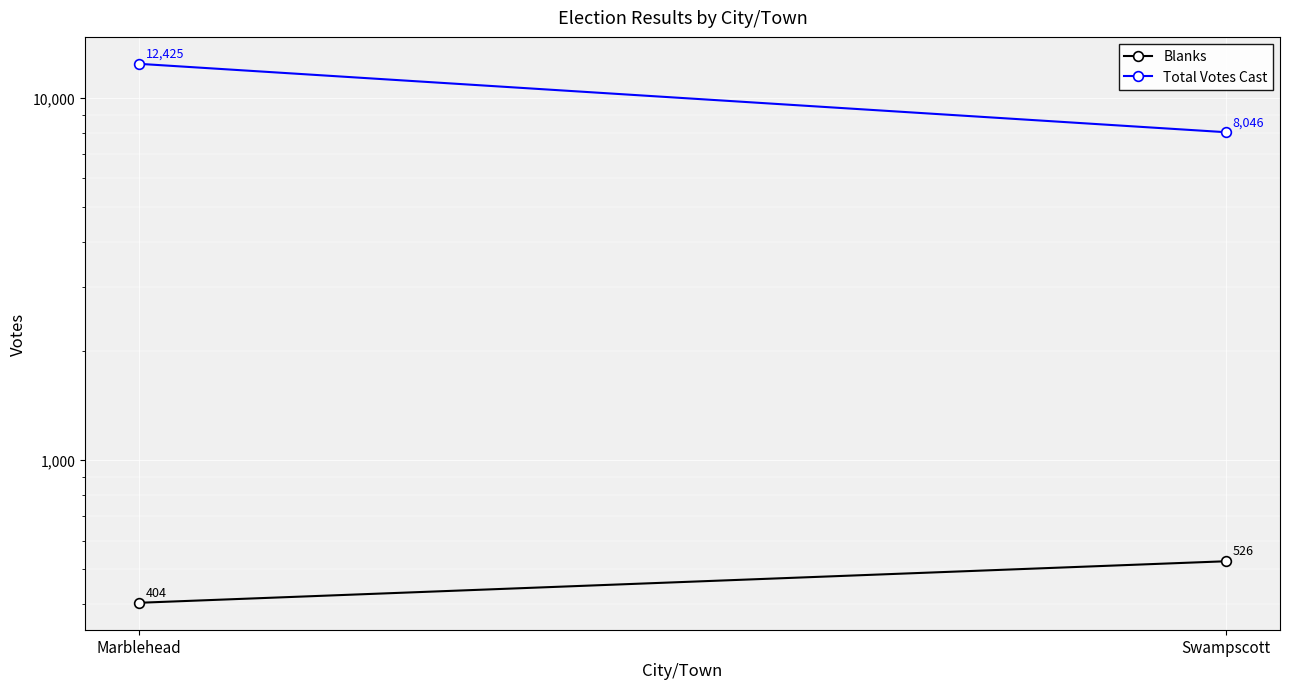

Rank the series by their average value, from highest to lowest.

Total Votes Cast, Blanks